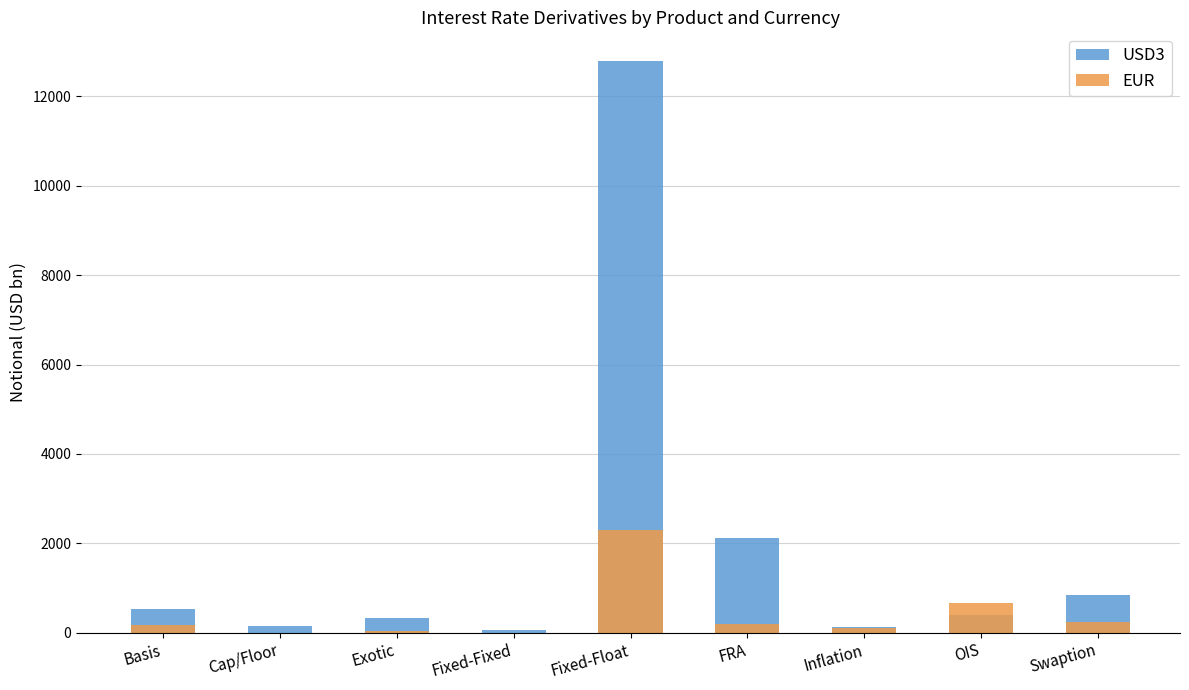

The value of EUR at Exotic is 69. True or false?

False